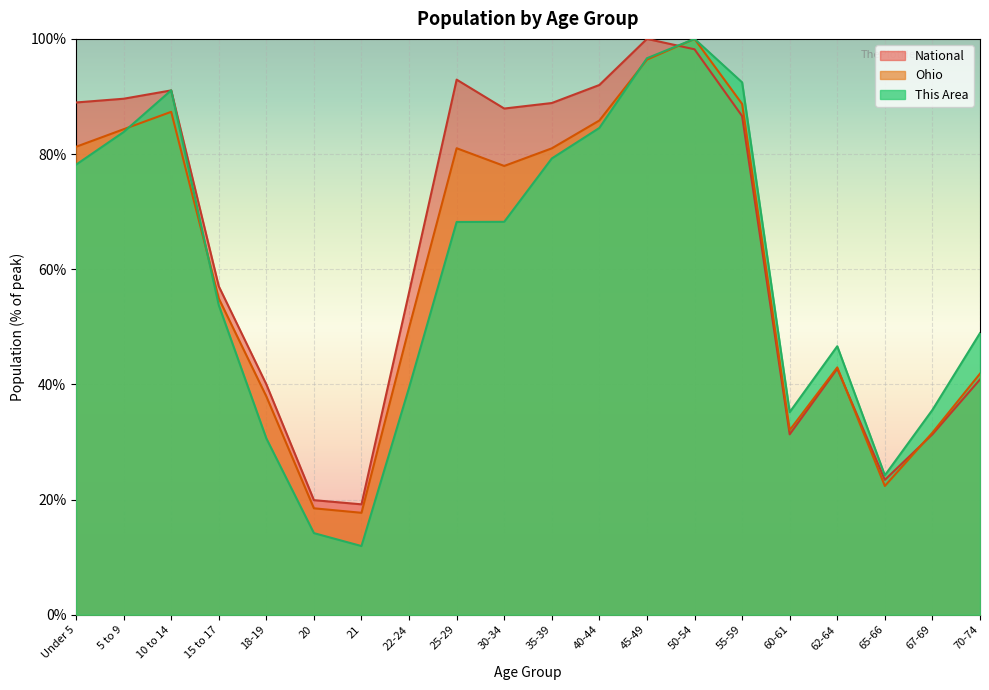

The value of Ohio at 55-59 is 88.7. True or false?

True